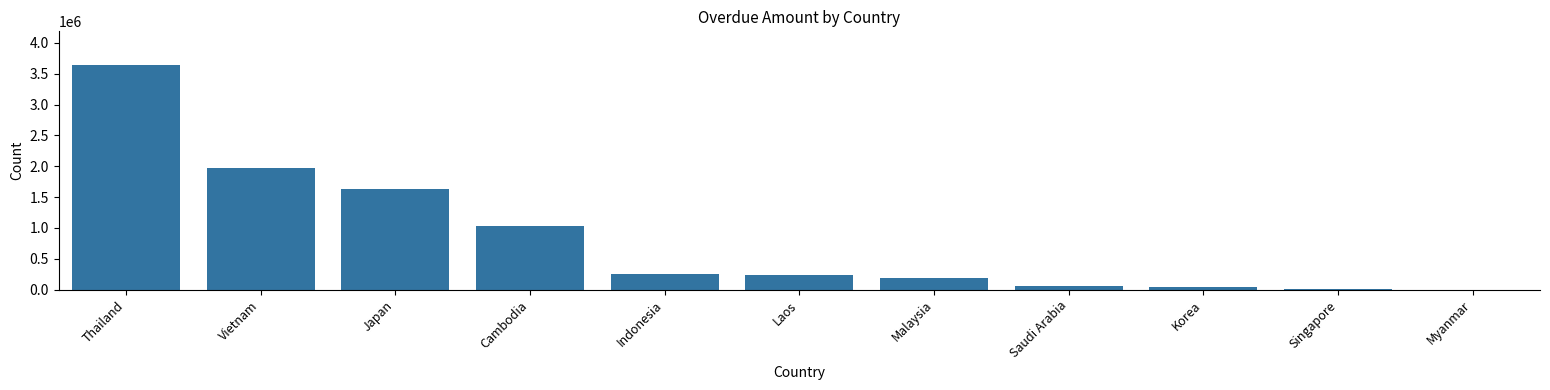

True or false: the data shows 3148884.6 at Vietnam.

False